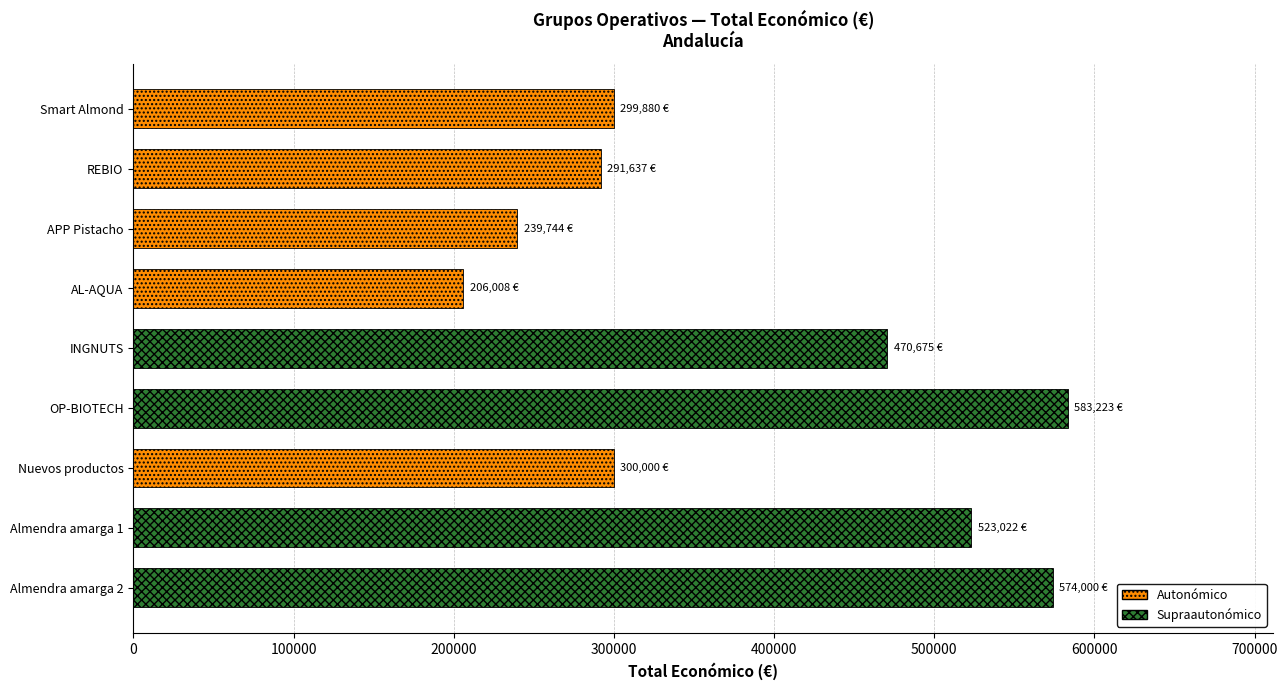

What is the maximum value shown in the chart?

583223